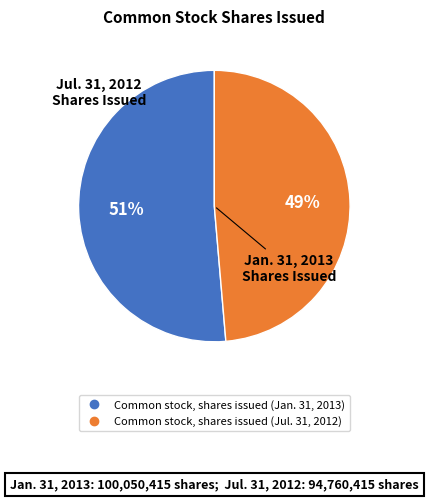

Which has a higher value, Common stock, shares issued (Jan. 31, 2013) or Common stock, shares issued (Jul. 31, 2012)?

Common stock, shares issued (Jan. 31, 2013)